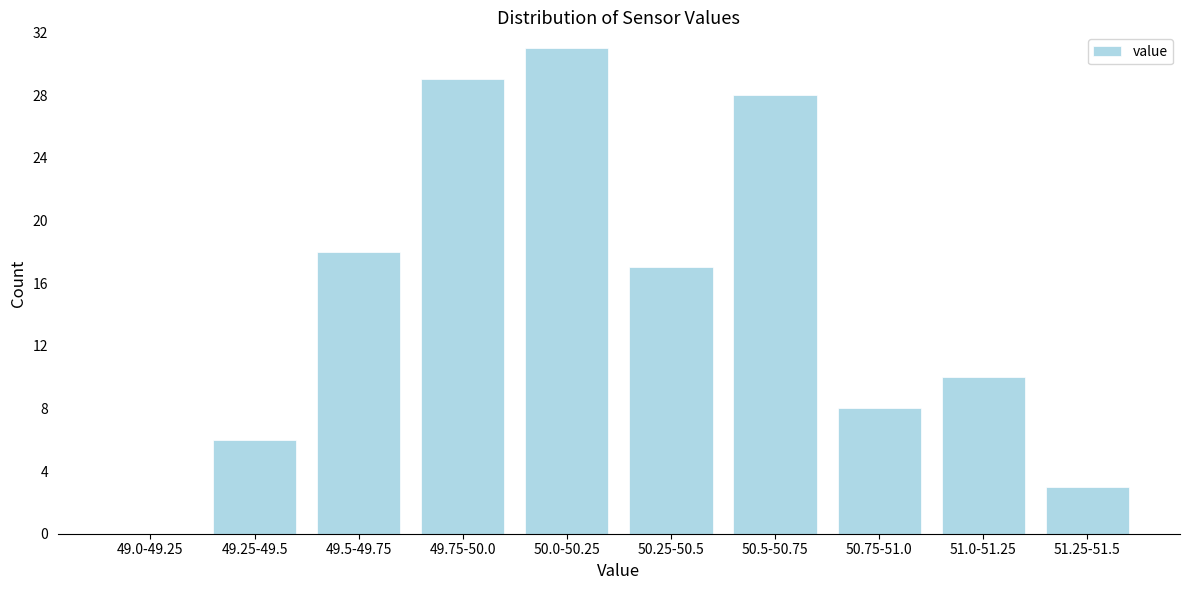

Reading right to left, extract all data points from this chart.

51.25-51.5=3	51.0-51.25=10	50.75-51.0=8	50.5-50.75=28	50.25-50.5=17	50.0-50.25=31	49.75-50.0=29	49.5-49.75=18	49.25-49.5=6	49.0-49.25=0